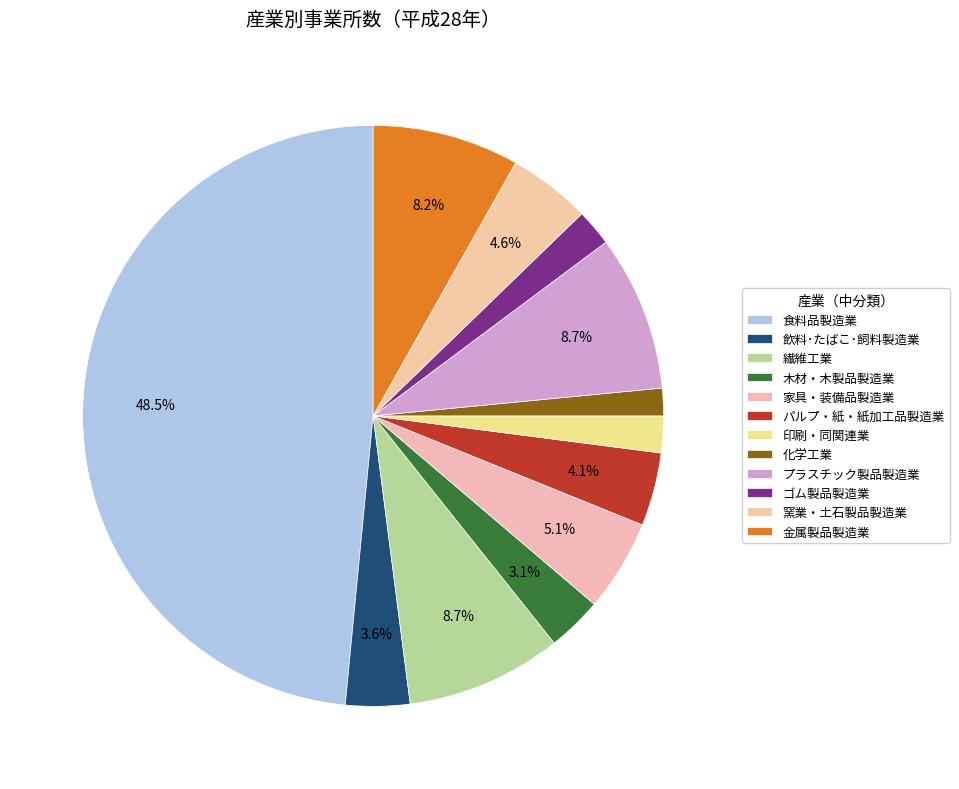

Is there a majority slice in this chart?

No